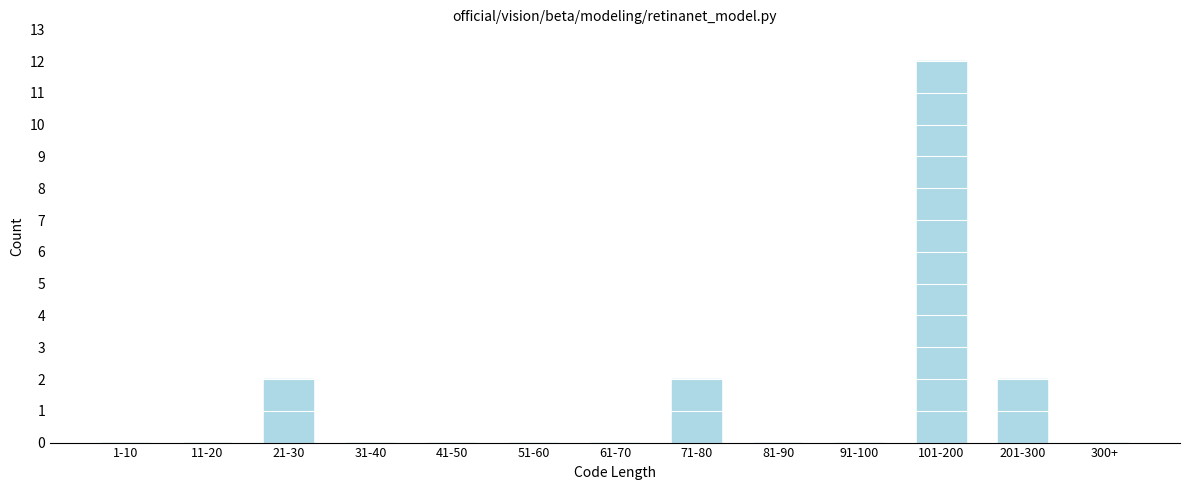

Reading left to right, extract all data points from this chart.

1-10=0	11-20=0	21-30=2	31-40=0	41-50=0	51-60=0	61-70=0	71-80=2	81-90=0	91-100=0	101-200=12	201-300=2	300+=0